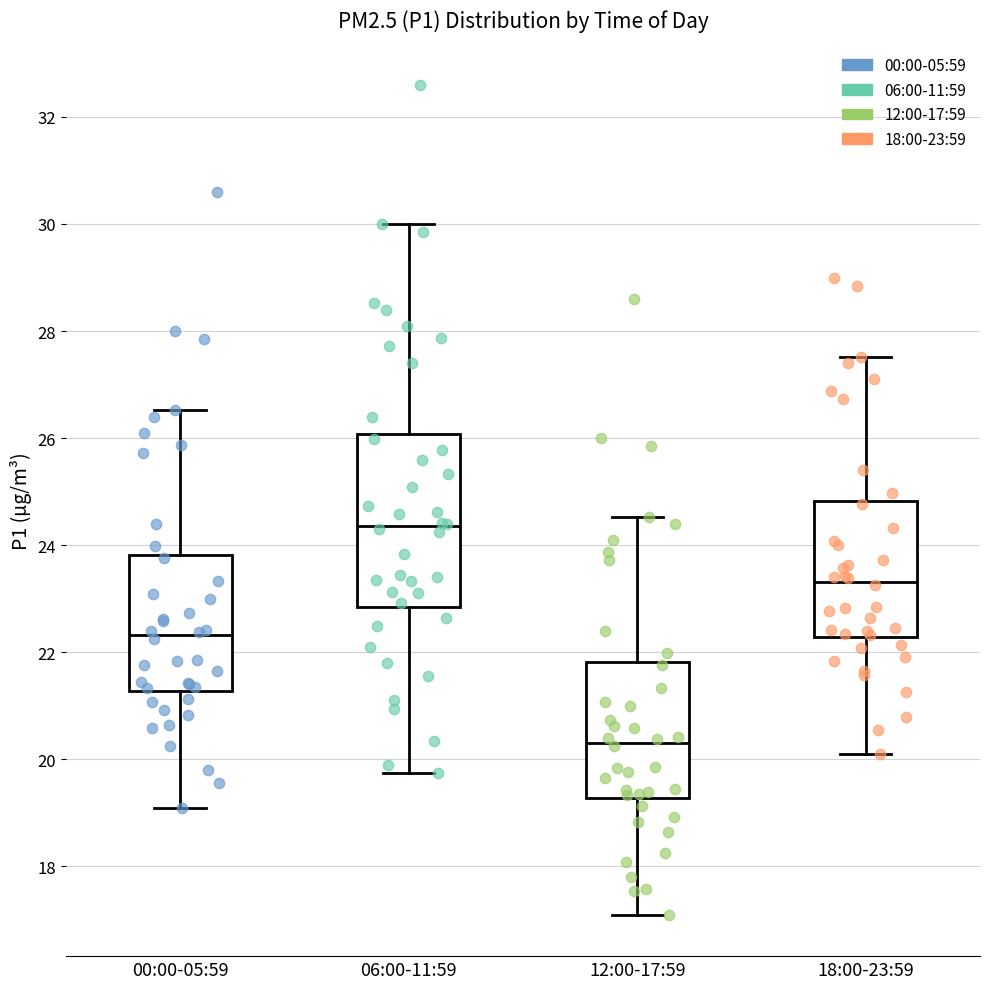

Reading left to right, read every box against the y-axis: the position of its median line, the range the box covers, and the ends of its whiskers. The values are not printed on the chart, so give them approximately, as read against the axis.

00:00-05:59: median 22.4, box 21.2 to 23.8, whiskers 19.2 to 26.6
06:00-11:59: median 24.4, box 22.8 to 26.0, whiskers 19.8 to 30.0
12:00-17:59: median 20.4, box 19.2 to 21.8, whiskers 17.2 to 24.6
18:00-23:59: median 23.4, box 22.2 to 24.8, whiskers 20.2 to 27.6